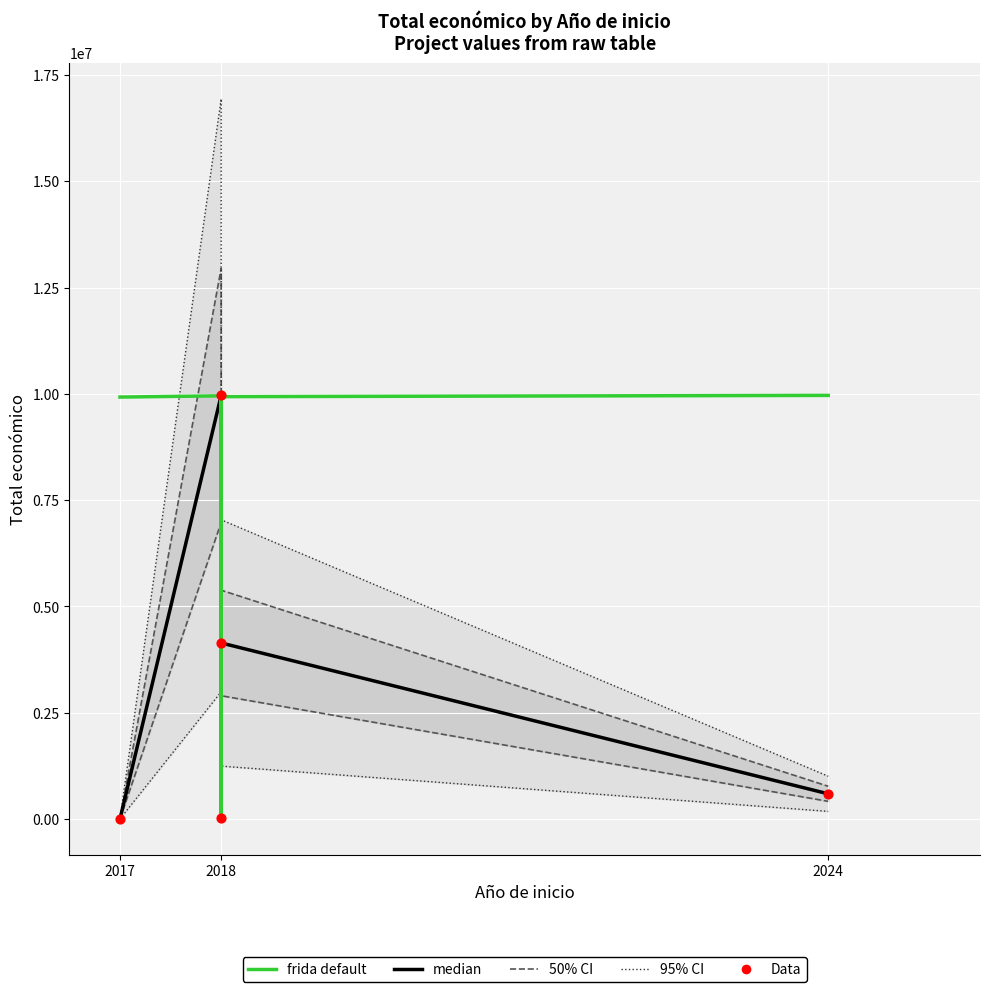

Which series reaches the minimum Y coordinate?

50% CI